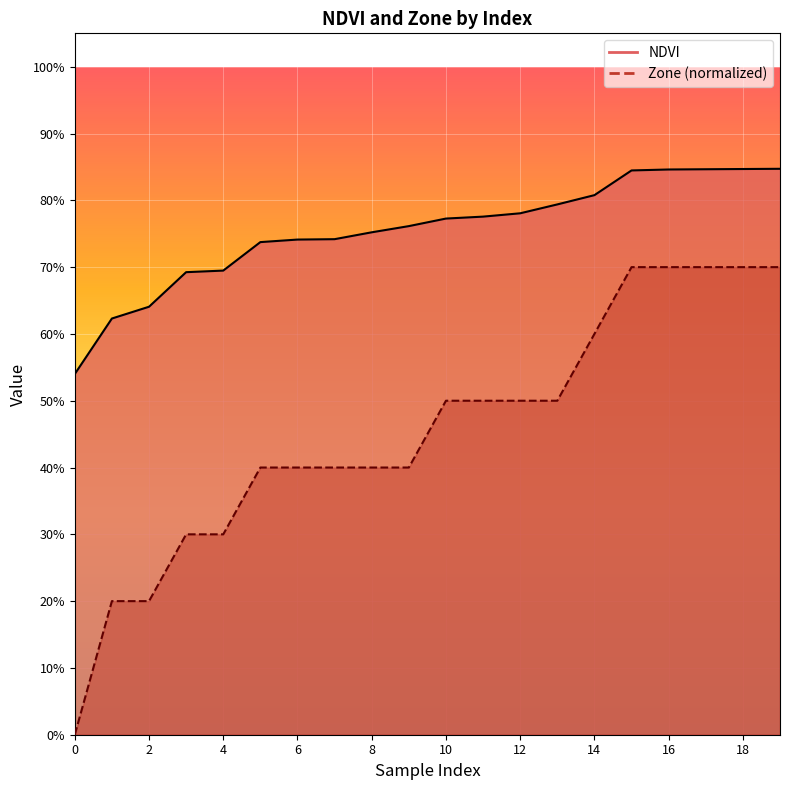

How many lines are shown in the chart?

2